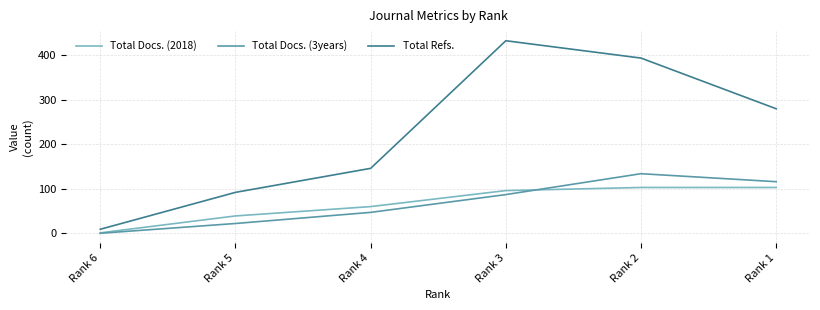

Which series changed the most between Rank 4 and Rank 2?

Total Refs.